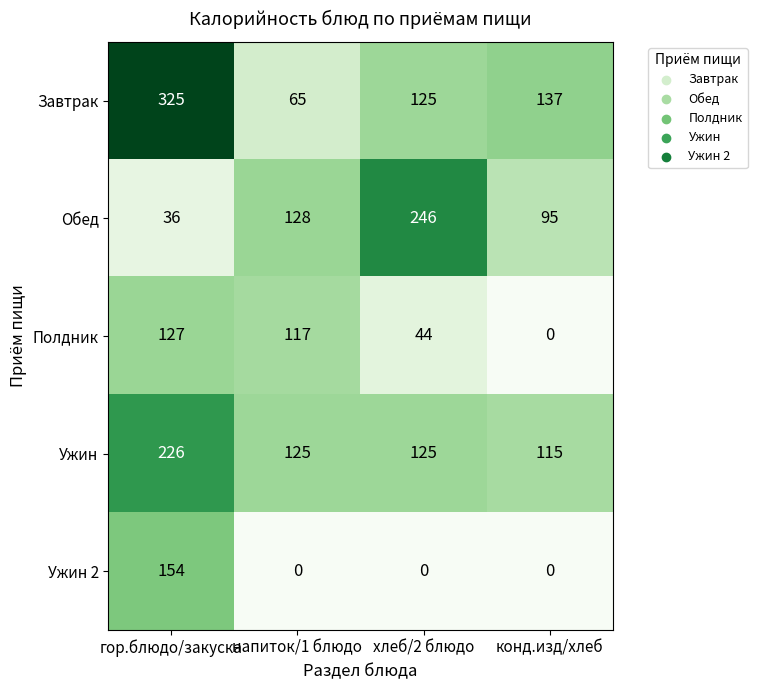

At гор.блюдо/закуска, list the series in order from smallest to largest.

Обед, Полдник, Ужин 2, Ужин, Завтрак